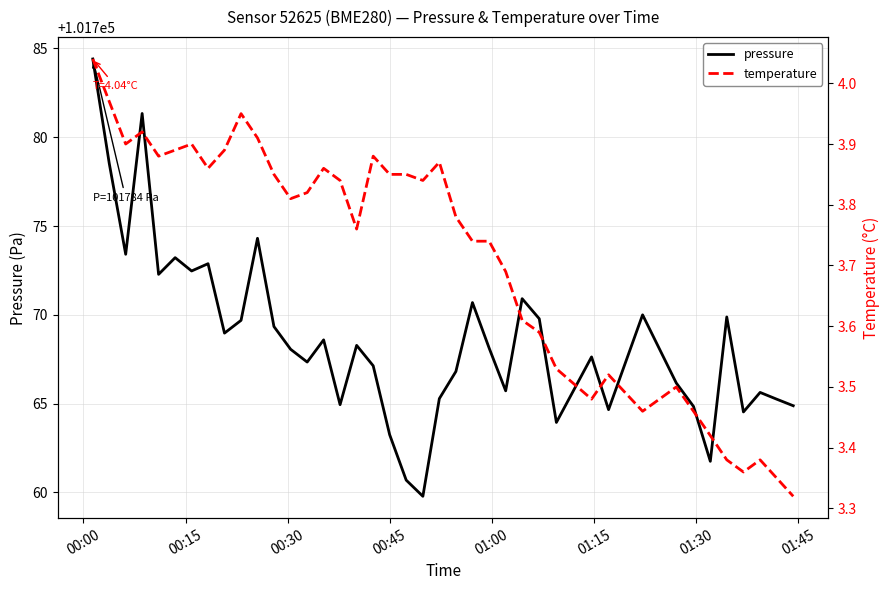

True or false: temperature and pressure cross at least once.

False